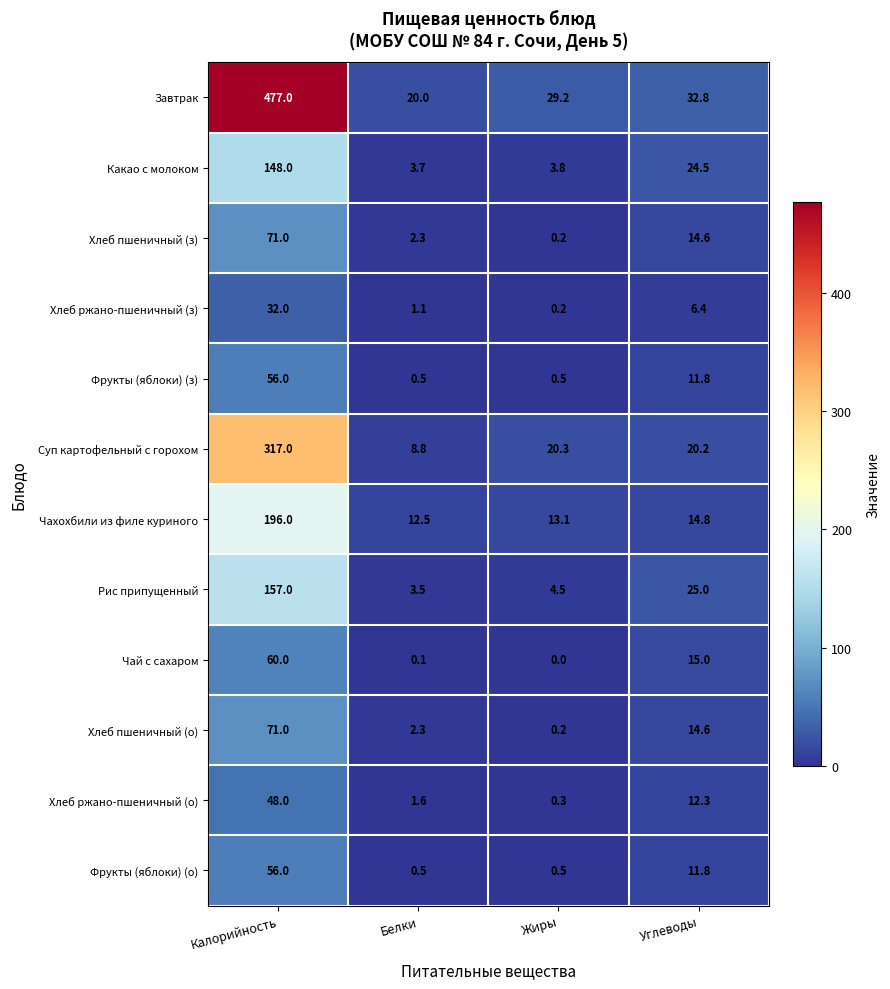

How many data points in Чахохбили из филе куриного are less than 14?

2